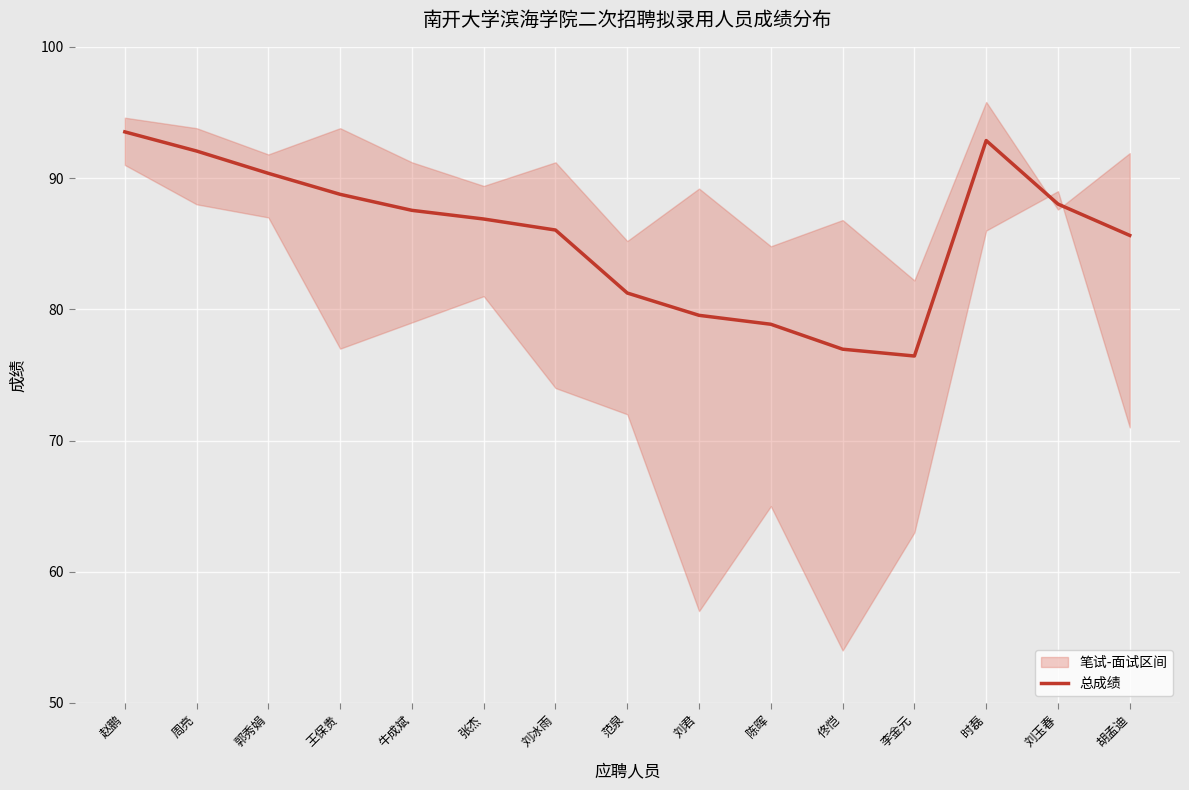

Reading left to right, what are all the values shown in this chart?

93.5	92.1	90.4	88.8	87.5	86.9	86.0	81.2	79.5	78.9	77.0	76.4	92.9	88.0	85.6